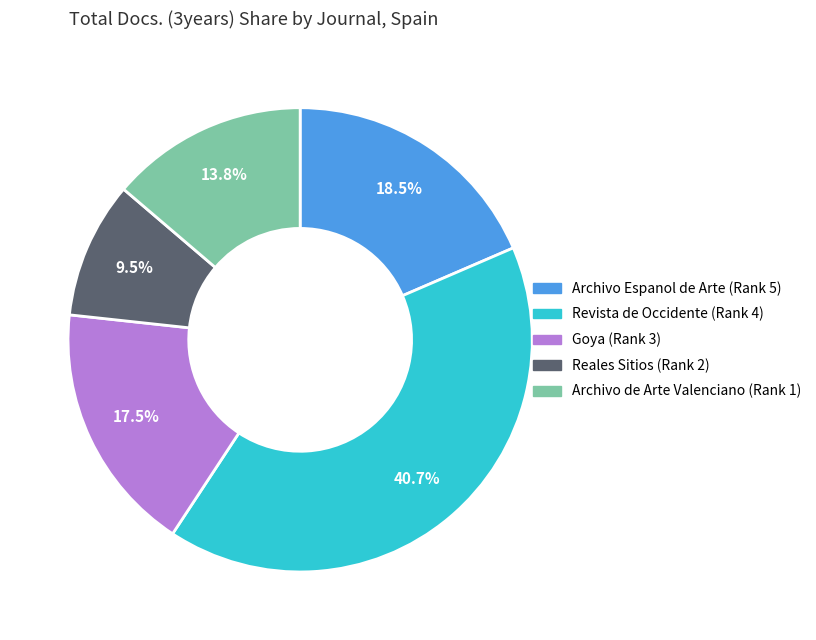

Do Revista de Occidente (Rank 4) and Archivo de Arte Valenciano (Rank 1) together represent more than half of the pie?

Yes